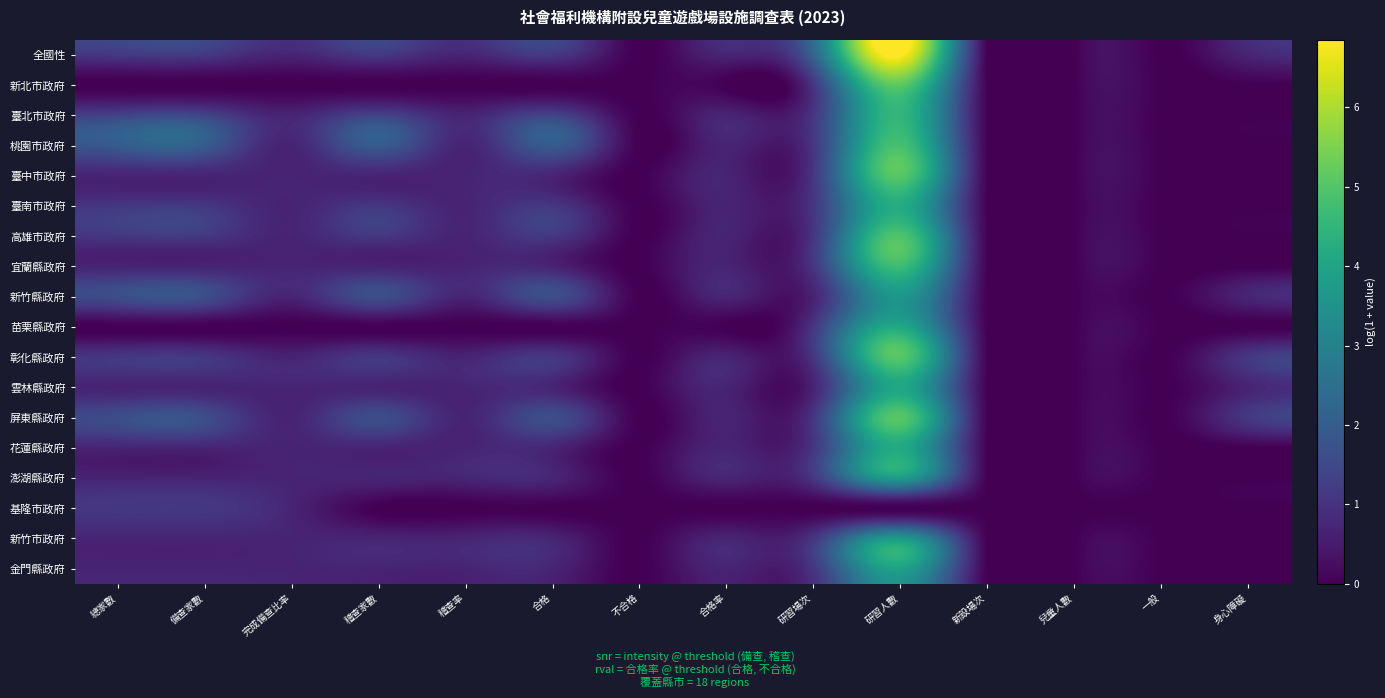

Reading left to right, transcribe all the data shown in this chart.

全國性: 總家數=1.1	備查家數=1.1	完成備查比率=0.7	稽查家數=1.1	稽查率=0.7	合格=1.1	不合格=0.0	合格率=0.7	研習場次=2.2	研習人數=6.9	新設場次=0.0	兒童人數=0.0	一般=0.0	身心障礙=0.7
新北市政府: 總家數=0.0	備查家數=0.0	完成備查比率=0.0	稽查家數=0.0	稽查率=0.0	合格=0.0	不合格=0.0	合格率=0.0	研習場次=1.1	研習人數=5.1	新設場次=0.0	兒童人數=0.0	一般=0.0	身心障礙=0.0
臺北市政府: 總家數=1.4	備查家數=1.4	完成備查比率=0.7	稽查家數=1.4	稽查率=0.7	合格=1.4	不合格=0.0	合格率=0.7	研習場次=1.1	研習人數=4.5	新設場次=0.0	兒童人數=0.0	一般=0.0	身心障礙=0.0
桃園市政府: 總家數=1.9	備查家數=1.9	完成備查比率=0.7	稽查家數=1.9	稽查率=0.7	合格=1.9	不合格=0.0	合格率=0.7	研習場次=1.1	研習人數=4.8	新設場次=0.0	兒童人數=0.0	一般=0.0	身心障礙=0.0
臺中市政府: 總家數=0.7	備查家數=0.7	完成備查比率=0.7	稽查家數=0.7	稽查率=0.7	合格=0.7	不合格=0.0	合格率=0.7	研習場次=1.1	研習人數=5.0	新設場次=0.0	兒童人數=0.0	一般=0.0	身心障礙=0.0
臺南市政府: 總家數=1.1	備查家數=1.1	完成備查比率=0.7	稽查家數=1.1	稽查率=0.7	合格=1.1	不合格=0.0	合格率=0.7	研習場次=1.1	研習人數=4.2	新設場次=0.0	兒童人數=0.0	一般=0.0	身心障礙=0.0
高雄市政府: 總家數=1.1	備查家數=1.1	完成備查比率=0.7	稽查家數=1.1	稽查率=0.7	合格=1.1	不合格=0.0	合格率=0.7	研習場次=1.1	研習人數=4.9	新設場次=0.0	兒童人數=0.0	一般=0.0	身心障礙=0.0
宜蘭縣政府: 總家數=0.7	備查家數=0.7	完成備查比率=0.7	稽查家數=0.7	稽查率=0.7	合格=0.7	不合格=0.0	合格率=0.7	研習場次=1.1	研習人數=4.7	新設場次=0.0	兒童人數=0.0	一般=0.0	身心障礙=0.0
新竹縣政府: 總家數=1.6	備查家數=1.6	完成備查比率=0.7	稽查家數=1.6	稽查率=0.7	合格=1.6	不合格=0.0	合格率=0.7	研習場次=0.7	研習人數=3.6	新設場次=0.0	兒童人數=0.0	一般=0.0	身心障礙=0.7
苗栗縣政府: 總家數=0.0	備查家數=0.0	完成備查比率=0.0	稽查家數=0.0	稽查率=0.0	合格=0.0	不合格=0.0	合格率=0.0	研習場次=1.1	研習人數=4.1	新設場次=0.0	兒童人數=0.0	一般=0.0	身心障礙=0.0
彰化縣政府: 總家數=1.1	備查家數=1.1	完成備查比率=0.7	稽查家數=1.1	稽查率=0.7	合格=1.1	不合格=0.0	合格率=0.7	研習場次=1.1	研習人數=5.0	新設場次=0.0	兒童人數=0.0	一般=0.0	身心障礙=1.1
雲林縣政府: 總家數=0.7	備查家數=0.7	完成備查比率=0.7	稽查家數=0.7	稽查率=0.7	合格=0.7	不合格=0.0	合格率=0.7	研習場次=0.7	研習人數=4.1	新設場次=0.0	兒童人數=0.0	一般=0.0	身心障礙=0.7
屏東縣政府: 總家數=1.6	備查家數=1.6	完成備查比率=0.7	稽查家數=1.6	稽查率=0.7	合格=1.6	不合格=0.0	合格率=0.7	研習場次=1.1	研習人數=5.0	新設場次=0.0	兒童人數=0.0	一般=0.0	身心障礙=1.1
花蓮縣政府: 總家數=0.7	備查家數=0.7	完成備查比率=0.7	稽查家數=0.7	稽查率=0.7	合格=0.7	不合格=0.0	合格率=0.7	研習場次=1.1	研習人數=4.2	新設場次=0.0	兒童人數=0.0	一般=0.0	身心障礙=0.0
澎湖縣政府: 總家數=0.7	備查家數=0.7	完成備查比率=0.7	稽查家數=0.7	稽查率=0.7	合格=0.7	不合格=0.0	合格率=0.7	研習場次=1.1	研習人數=3.7	新設場次=0.0	兒童人數=0.0	一般=0.0	身心障礙=0.0
基隆市政府: 總家數=1.1	備查家數=1.1	完成備查比率=0.7	稽查家數=0.0	稽查率=0.0	合格=0.0	不合格=0.0	合格率=0.0	研習場次=0.0	研習人數=0.0	新設場次=0.0	兒童人數=0.0	一般=0.0	身心障礙=0.0
新竹市政府: 總家數=0.7	備查家數=0.7	完成備查比率=0.7	稽查家數=0.7	稽查率=0.7	合格=0.7	不合格=0.0	合格率=0.7	研習場次=1.1	研習人數=3.7	新設場次=0.0	兒童人數=0.0	一般=0.0	身心障礙=0.0
金門縣政府: 總家數=0.7	備查家數=0.7	完成備查比率=0.7	稽查家數=0.7	稽查率=0.7	合格=0.7	不合格=0.0	合格率=0.7	研習場次=1.1	研習人數=3.9	新設場次=0.0	兒童人數=0.0	一般=0.0	身心障礙=0.0